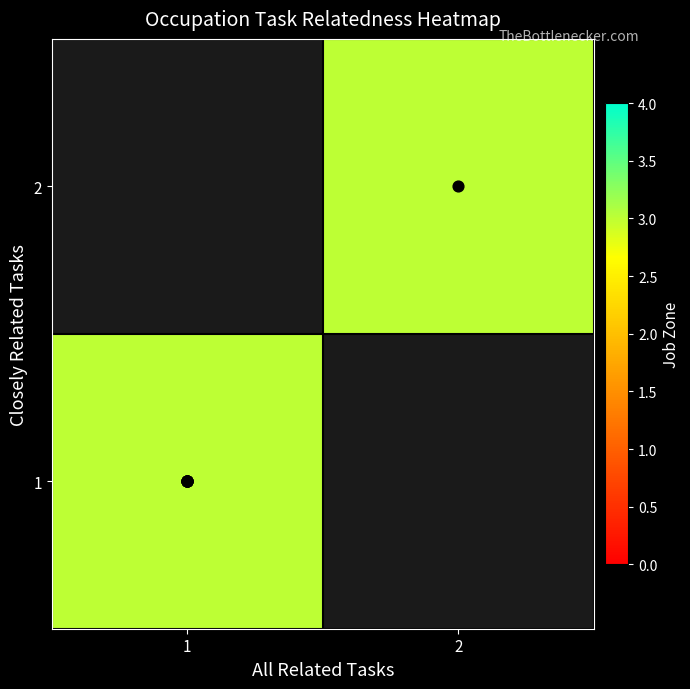

What is the maximum value shown in the chart?

3